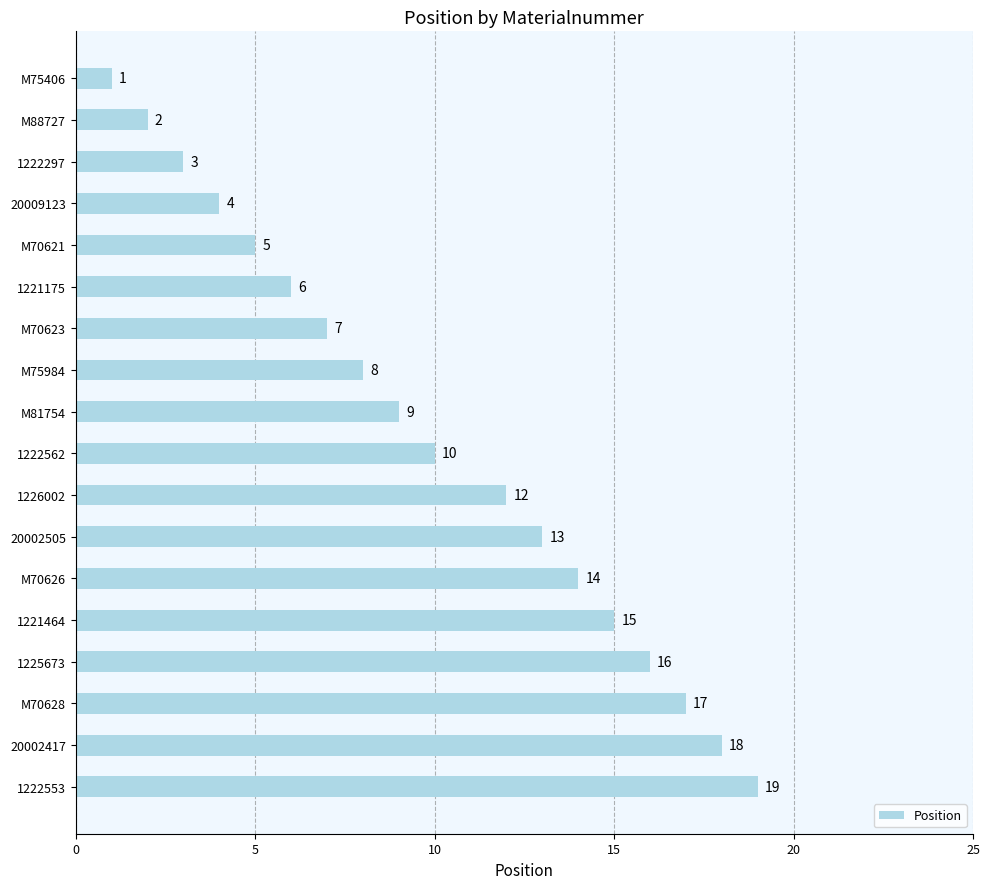

What is the minimum value shown in the chart?

1